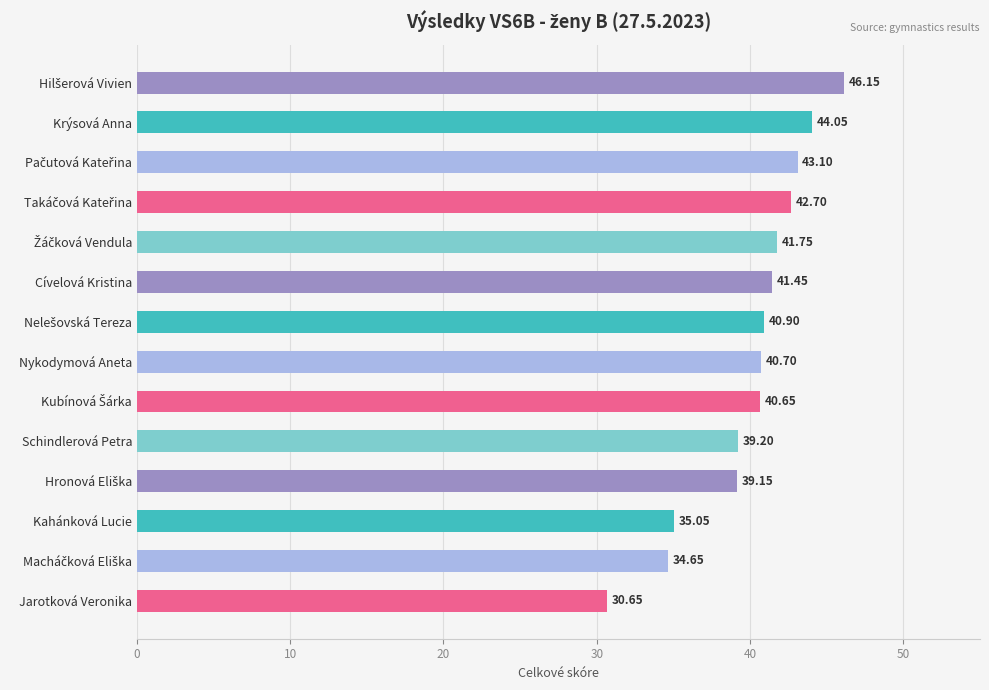

At which category does the chart reach its minimum across all series?

Jarotková Veronika